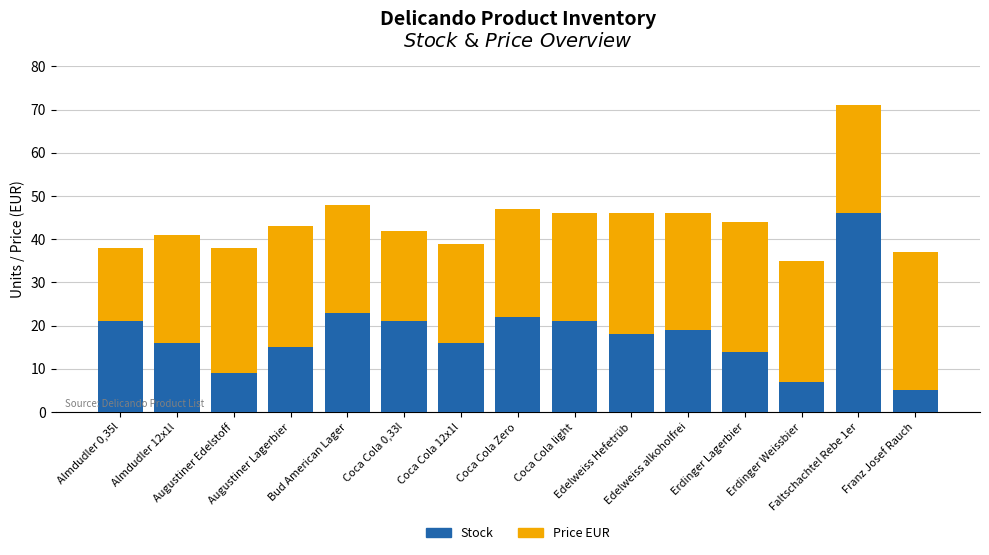

What is the maximum value for Stock?

46